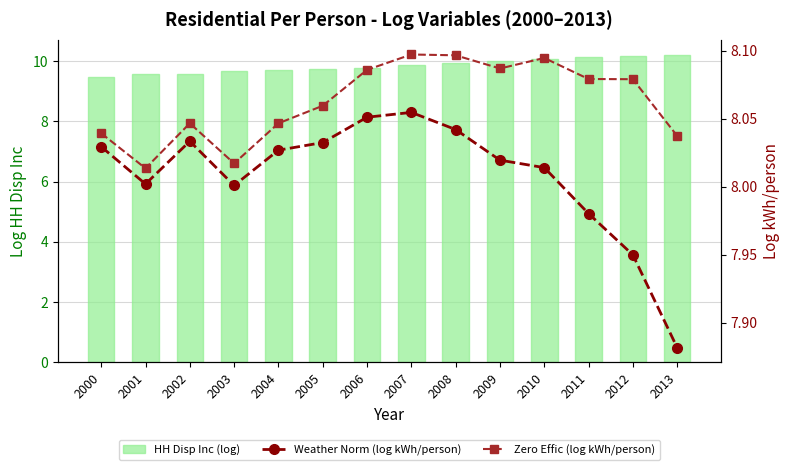

What is the value of the HH Disp Inc (log) bar at the 6th from the left?

9.7